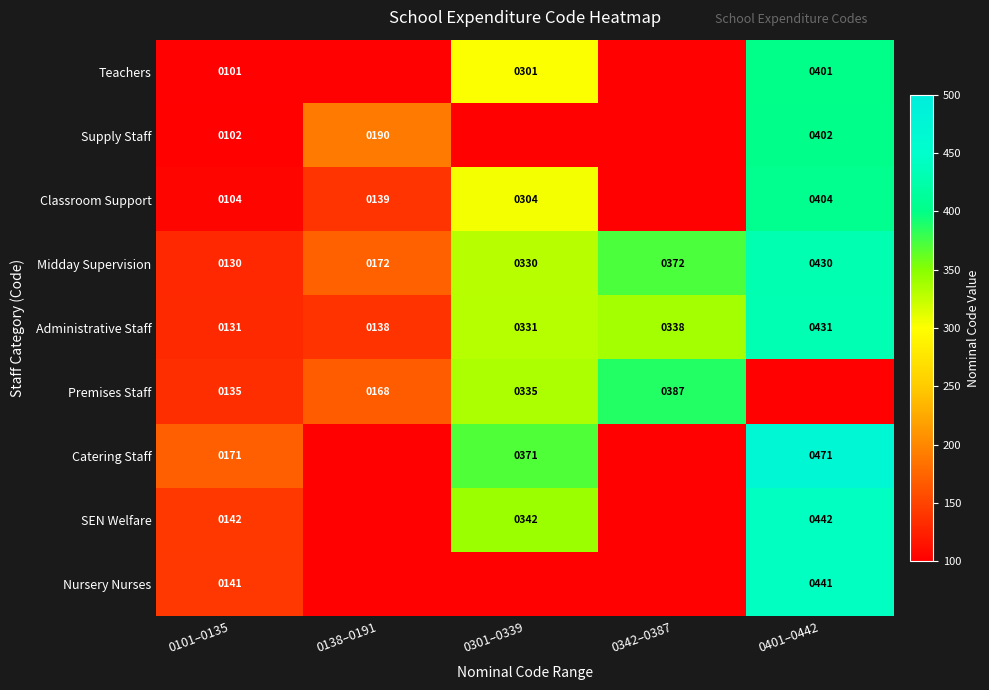

How many data points does each series have?

5